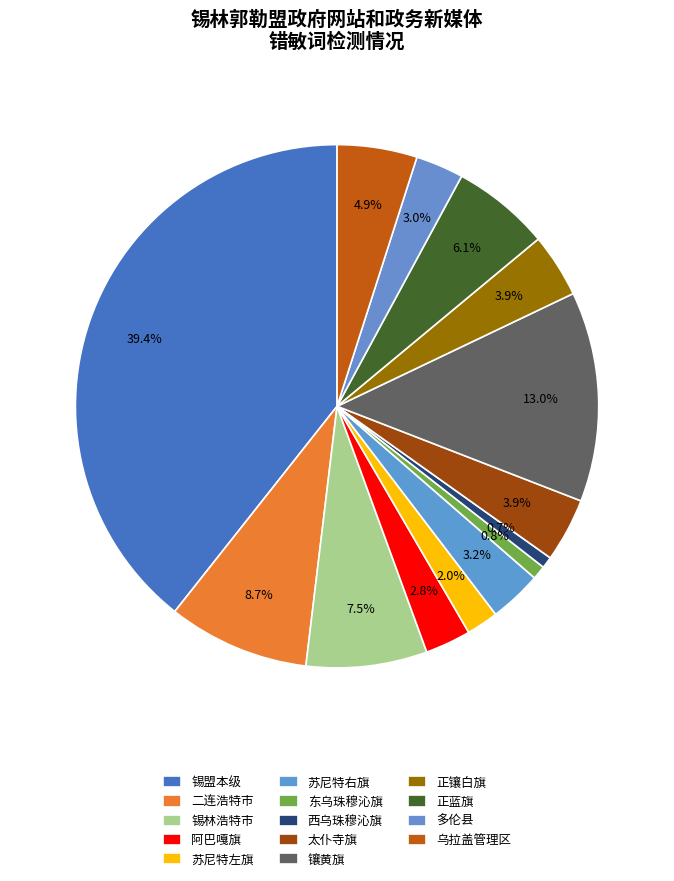

How many slices are in this pie chart?

14